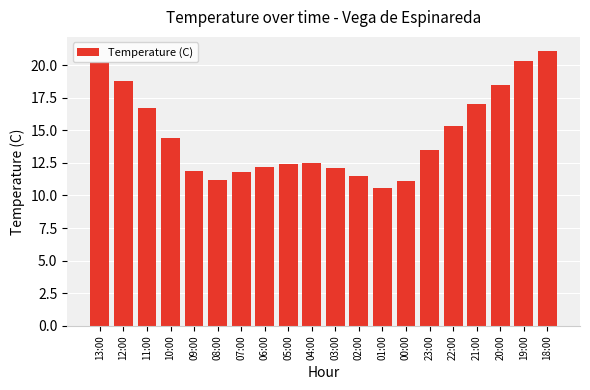

Count the number of values greater than 13.

10